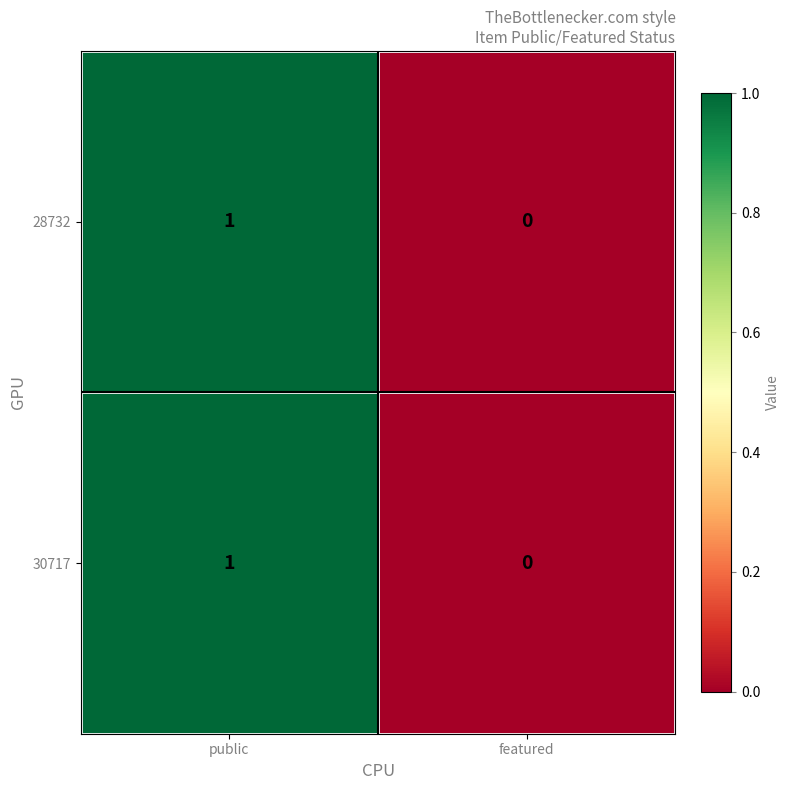

Is it true that 30717 equals -1 at featured?

False